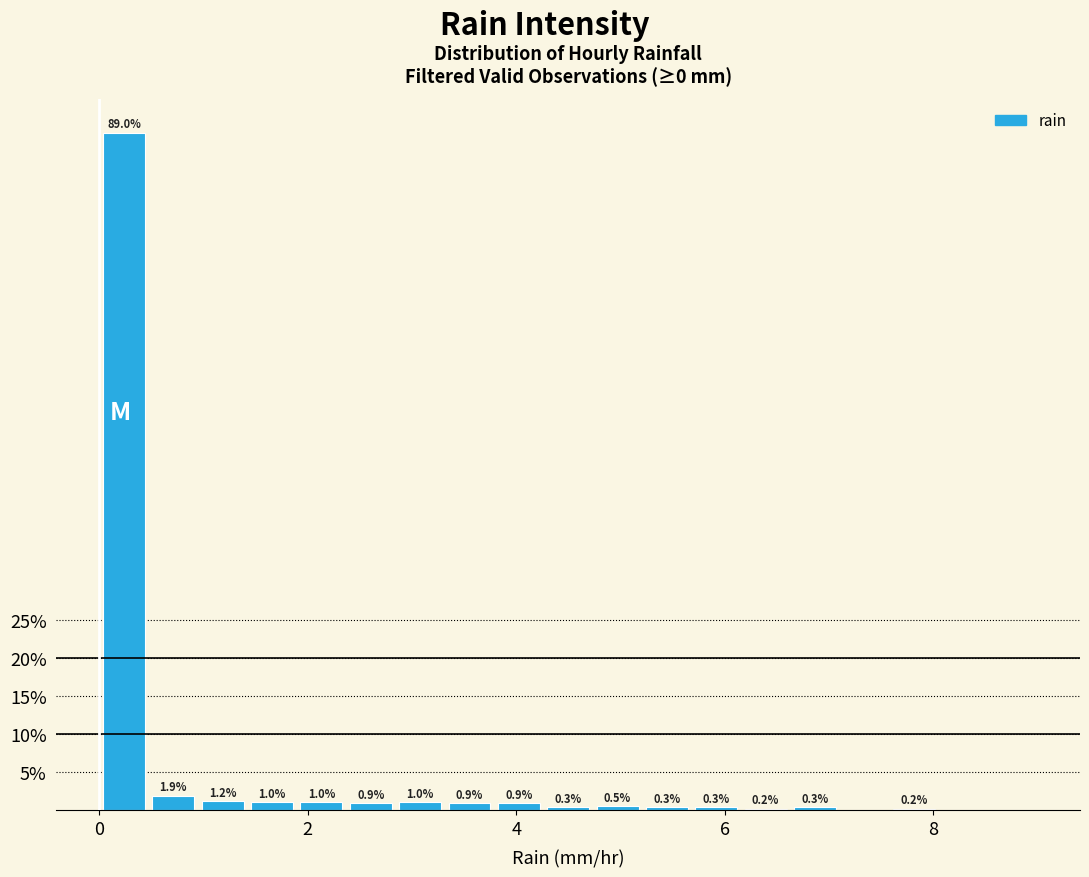

Read against the x-axis, roughly where is the centre of the tallest bar?

0.2